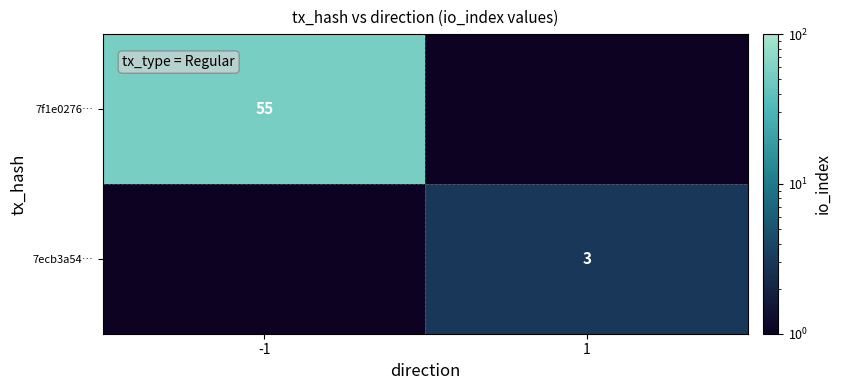

Is it true that 7f1e0276… equals 24.6 at -1?

False